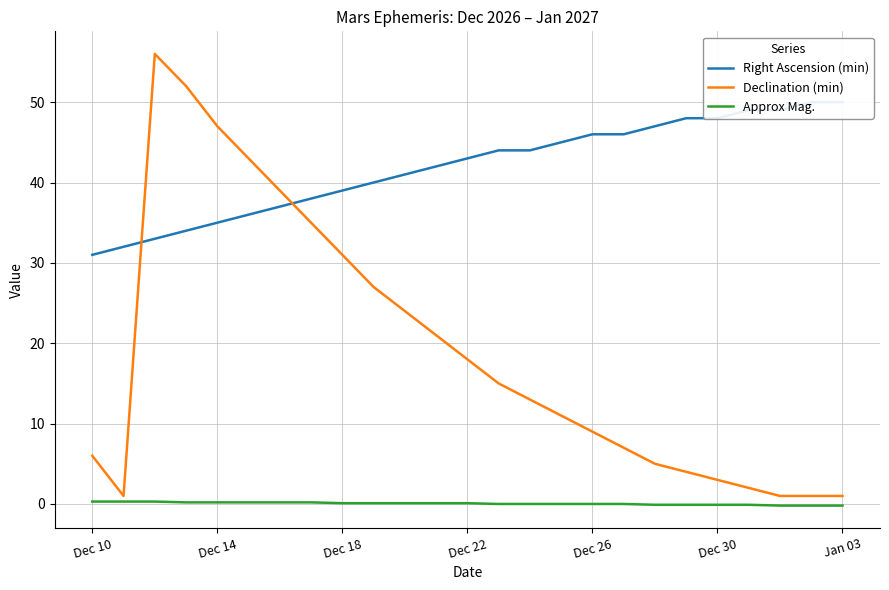

Reading left to right, what are all the values shown in this chart?

Right Ascension (min): 31.0	32.0	33.0	34.0	35.0	36.0	37.0	38.0	39.0	40.0	41.0	42.0	43.0	44.0	44.0	45.0	46.0	46.0	47.0	48.0	48.0	49.0	49.0	50.0	50.0
Declination (min): 6.0	1.0	56.0	52.0	47.0	43.0	39.0	35.0	31.0	27.0	24.0	21.0	18.0	15.0	13.0	11.0	9.0	7.0	5.0	4.0	3.0	2.0	1.0	1.0	1.0
Approx Mag.: 0.3	0.3	0.3	0.2	0.2	0.2	0.2	0.2	0.1	0.1	0.1	0.1	0.1	0.0	0.0	-0.0	-0.0	-0.0	-0.1	-0.1	-0.1	-0.1	-0.2	-0.2	-0.2